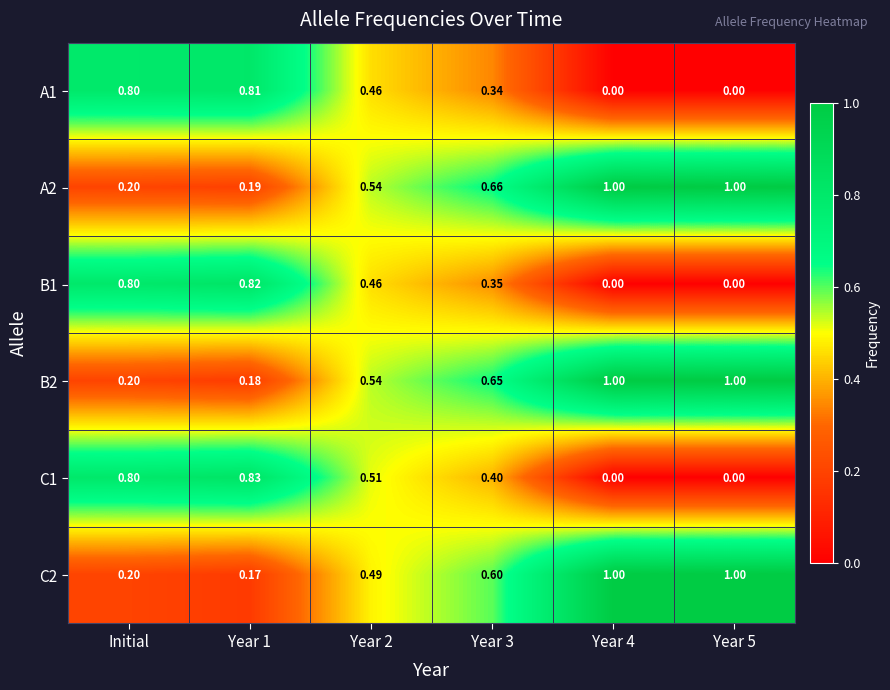

Is the value of C2 at Year 1 greater than the value of B2 at Year 1?

No